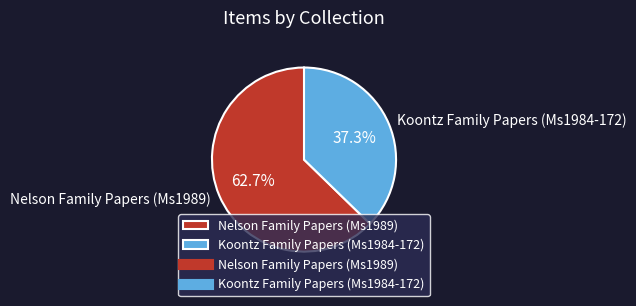

What percentage is the Koontz Family Papers (Ms1984-172) slice, to the nearest percent?

37%